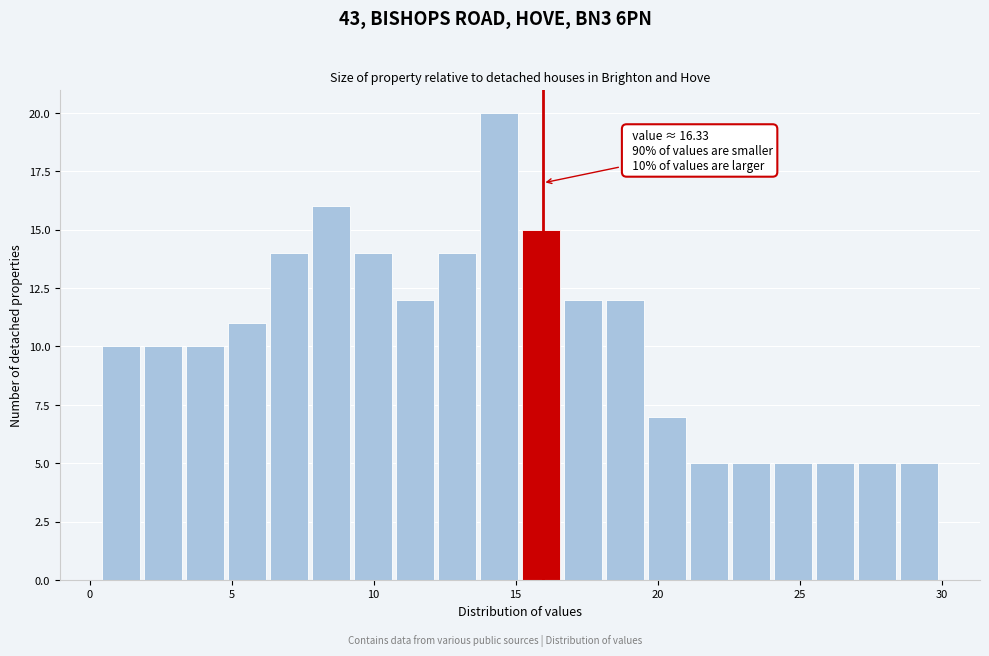

Around what value on the x-axis is the tallest bar? Give the approximate position of its centre, as read against the axis.

14.5